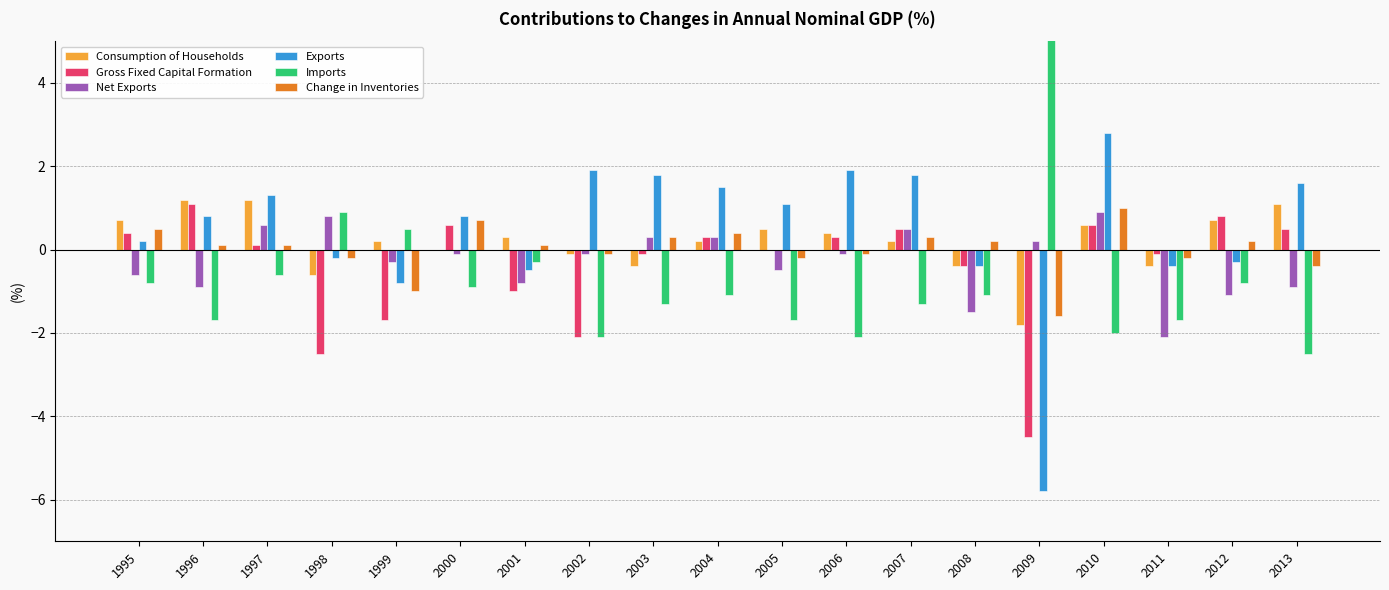

What is the difference between the Imports values at 2006 and 2001?

1.8